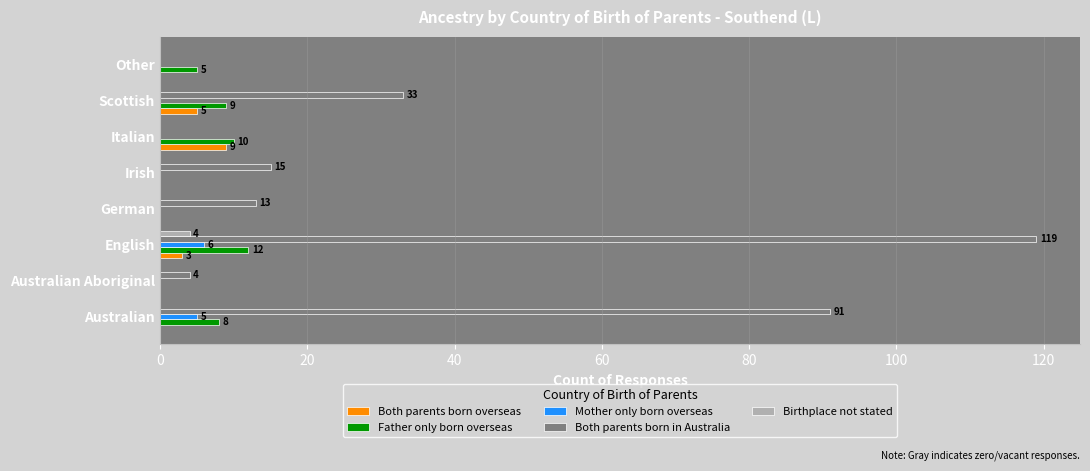

What are all the series names shown in the legend?

Both parents born overseas, Father only born overseas, Mother only born overseas, Both parents born in Australia, Birthplace not stated